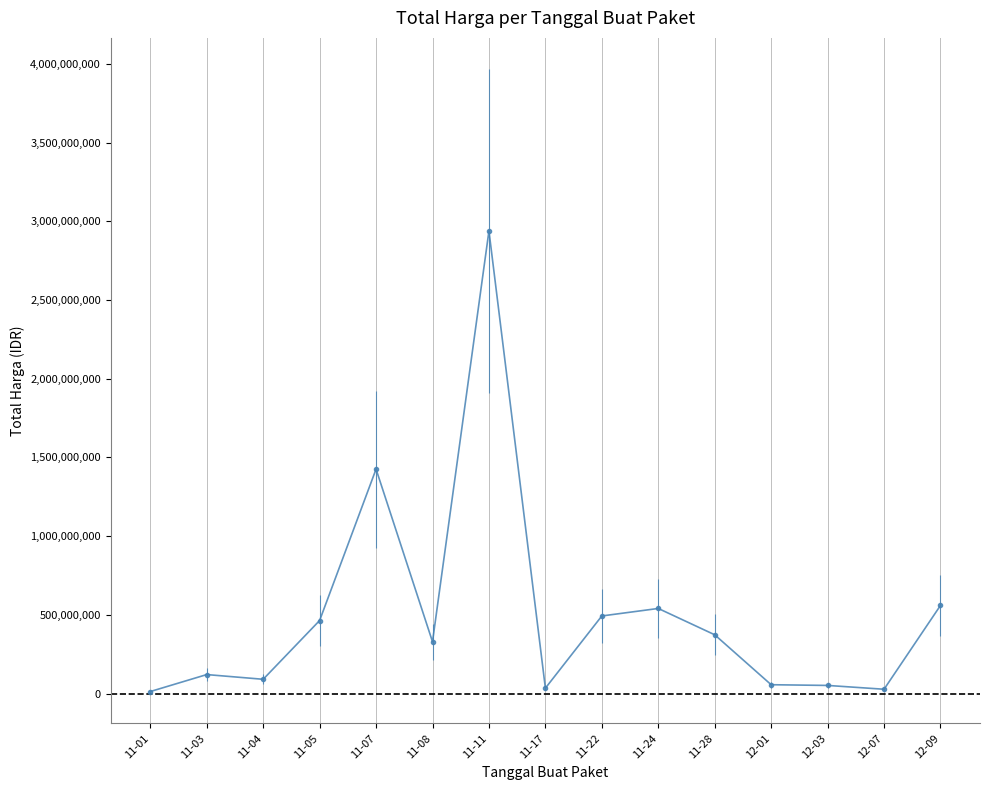

What is the average value?

501233139